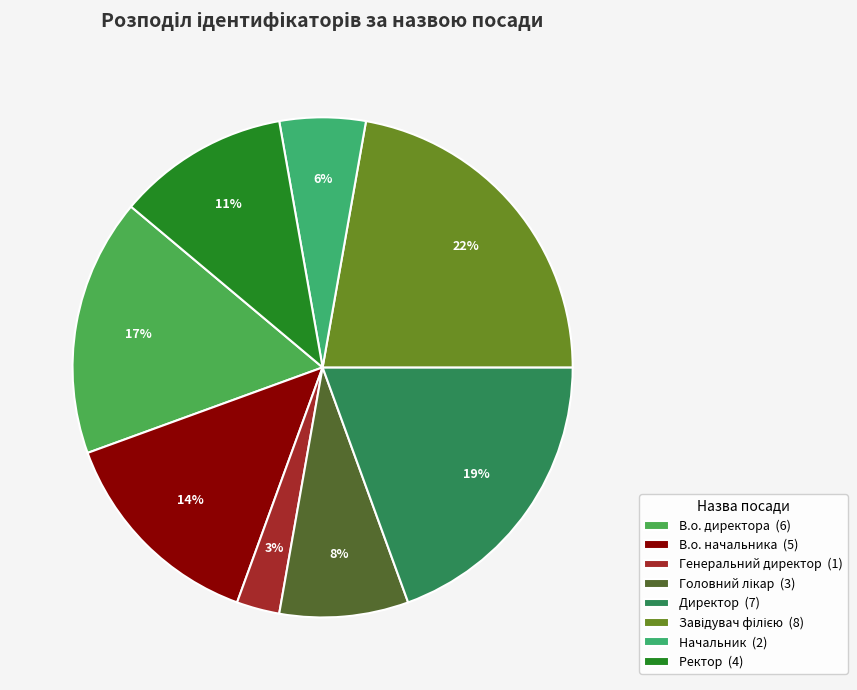

To the nearest percent, what portion does Начальник represent?

6%